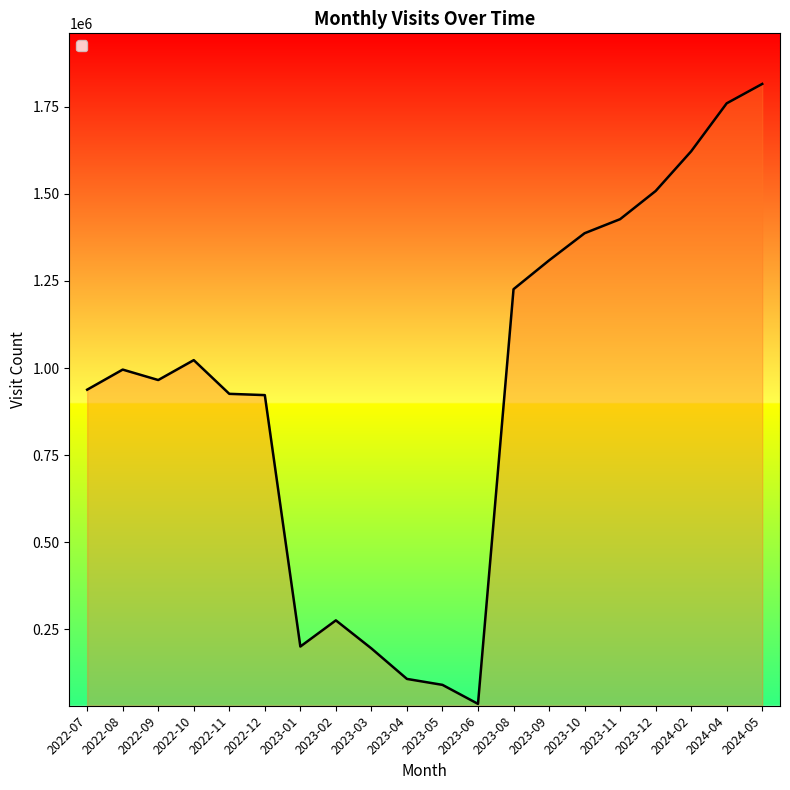

What is the difference between the maximum and minimum values?

1779906